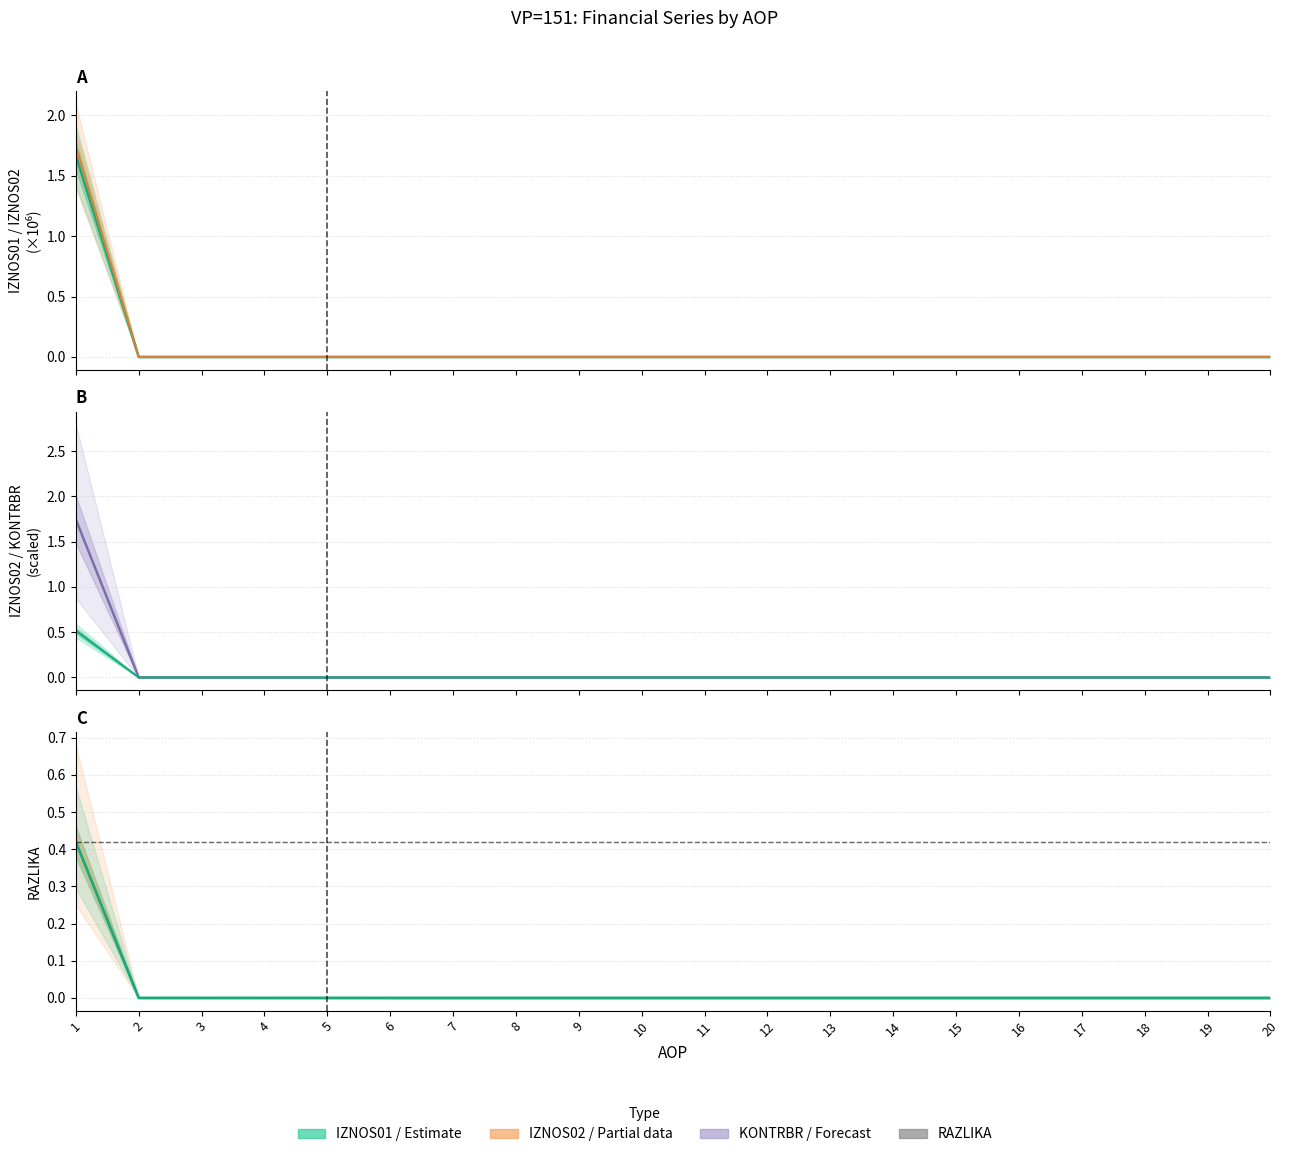

True or false: KONTRBR and IZNOS02 intersect in this chart.

False